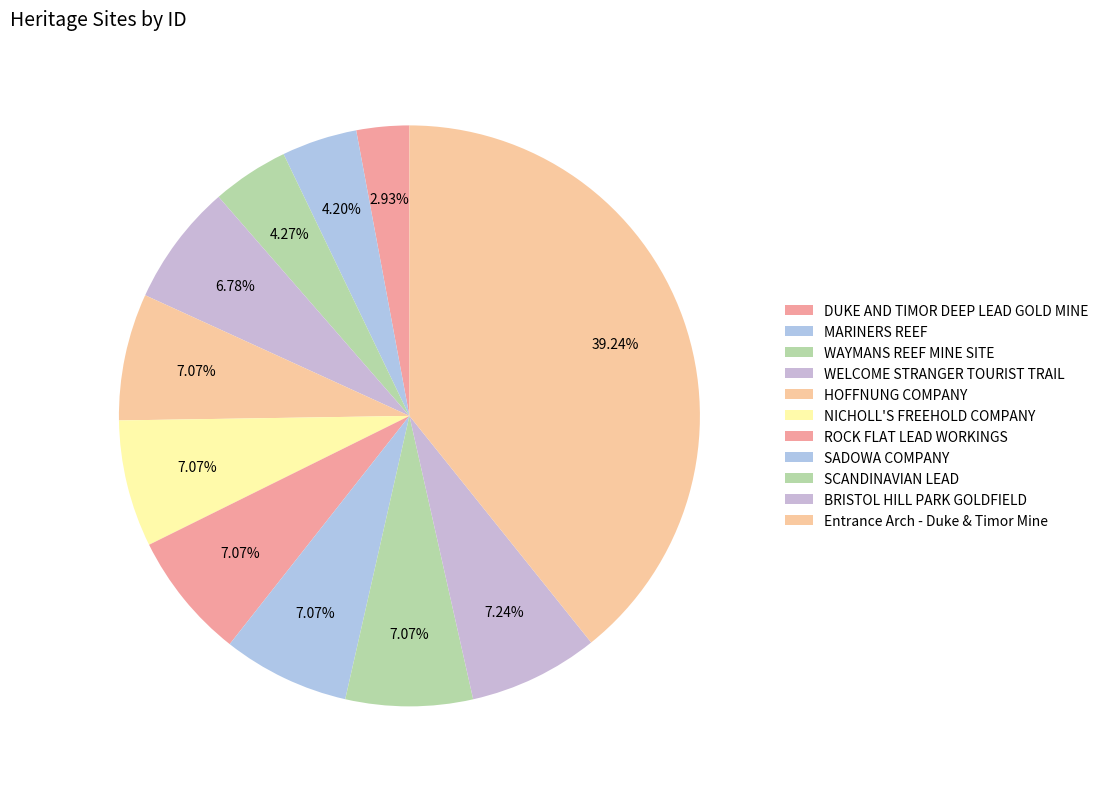

To the nearest percent, what portion does MARINERS REEF represent?

4%